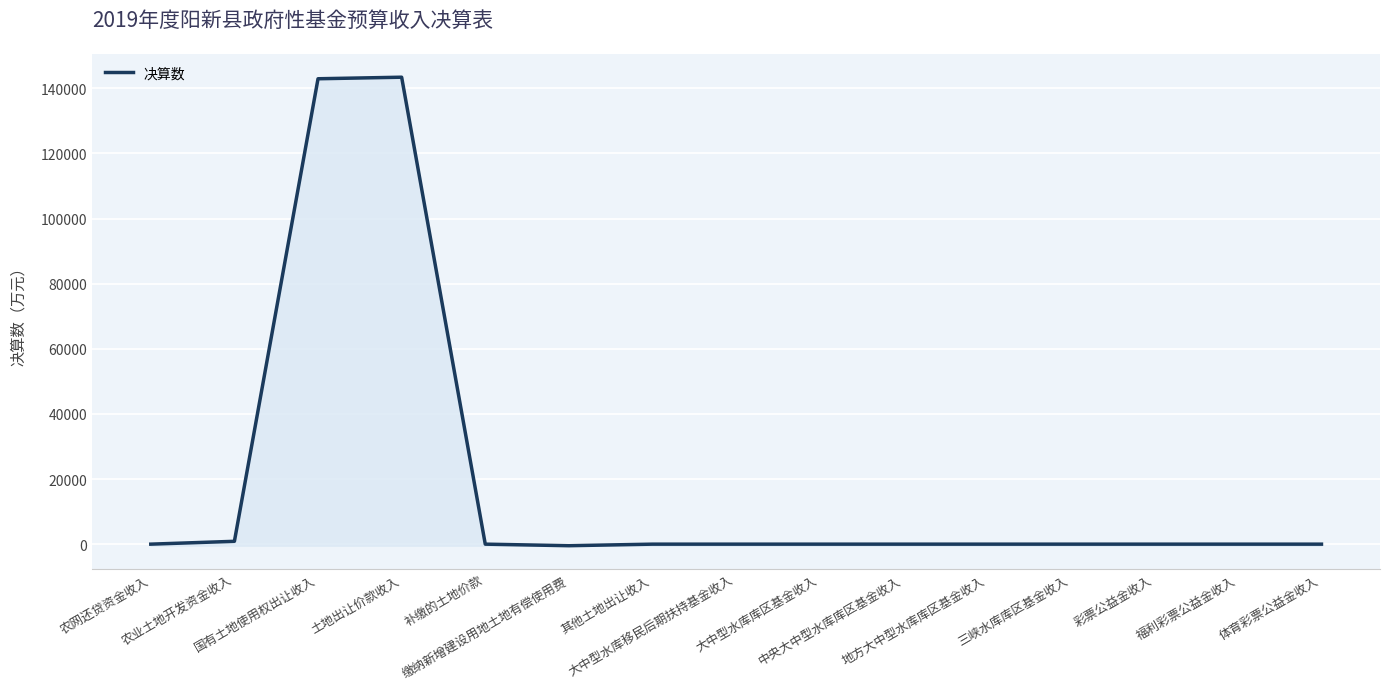

How many values are below 0?

1